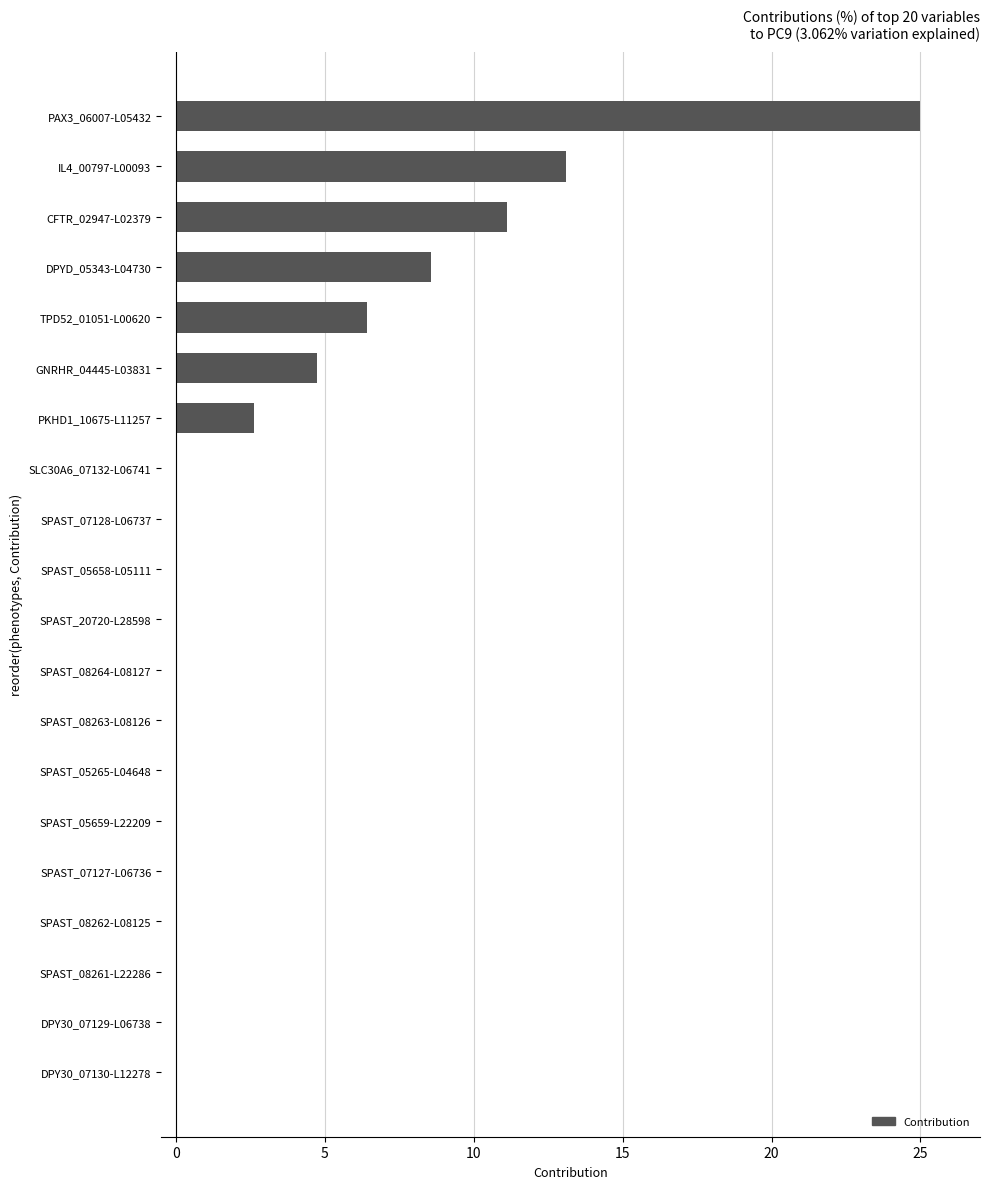

What is the sum of the values at PKHD1_10675-L11257 and CFTR_02947-L02379?

13.7